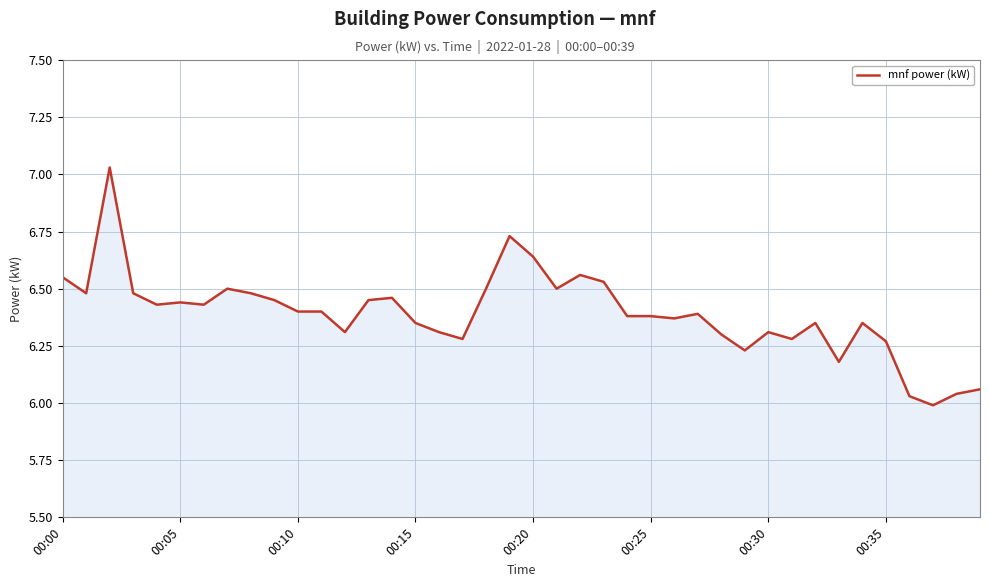

The value at 00:20 is 1.9. True or false?

False